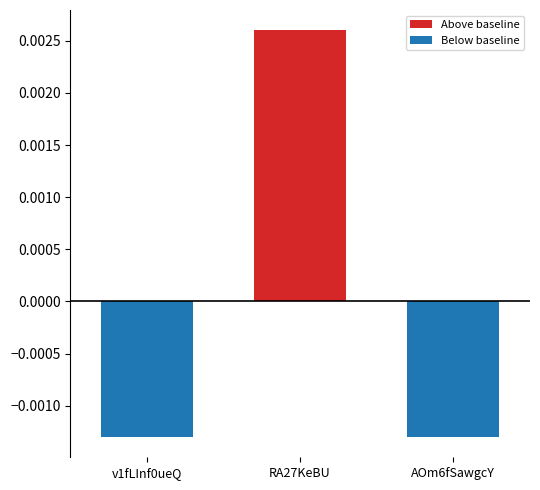

Which series has the largest range (max minus min)?

Above baseline